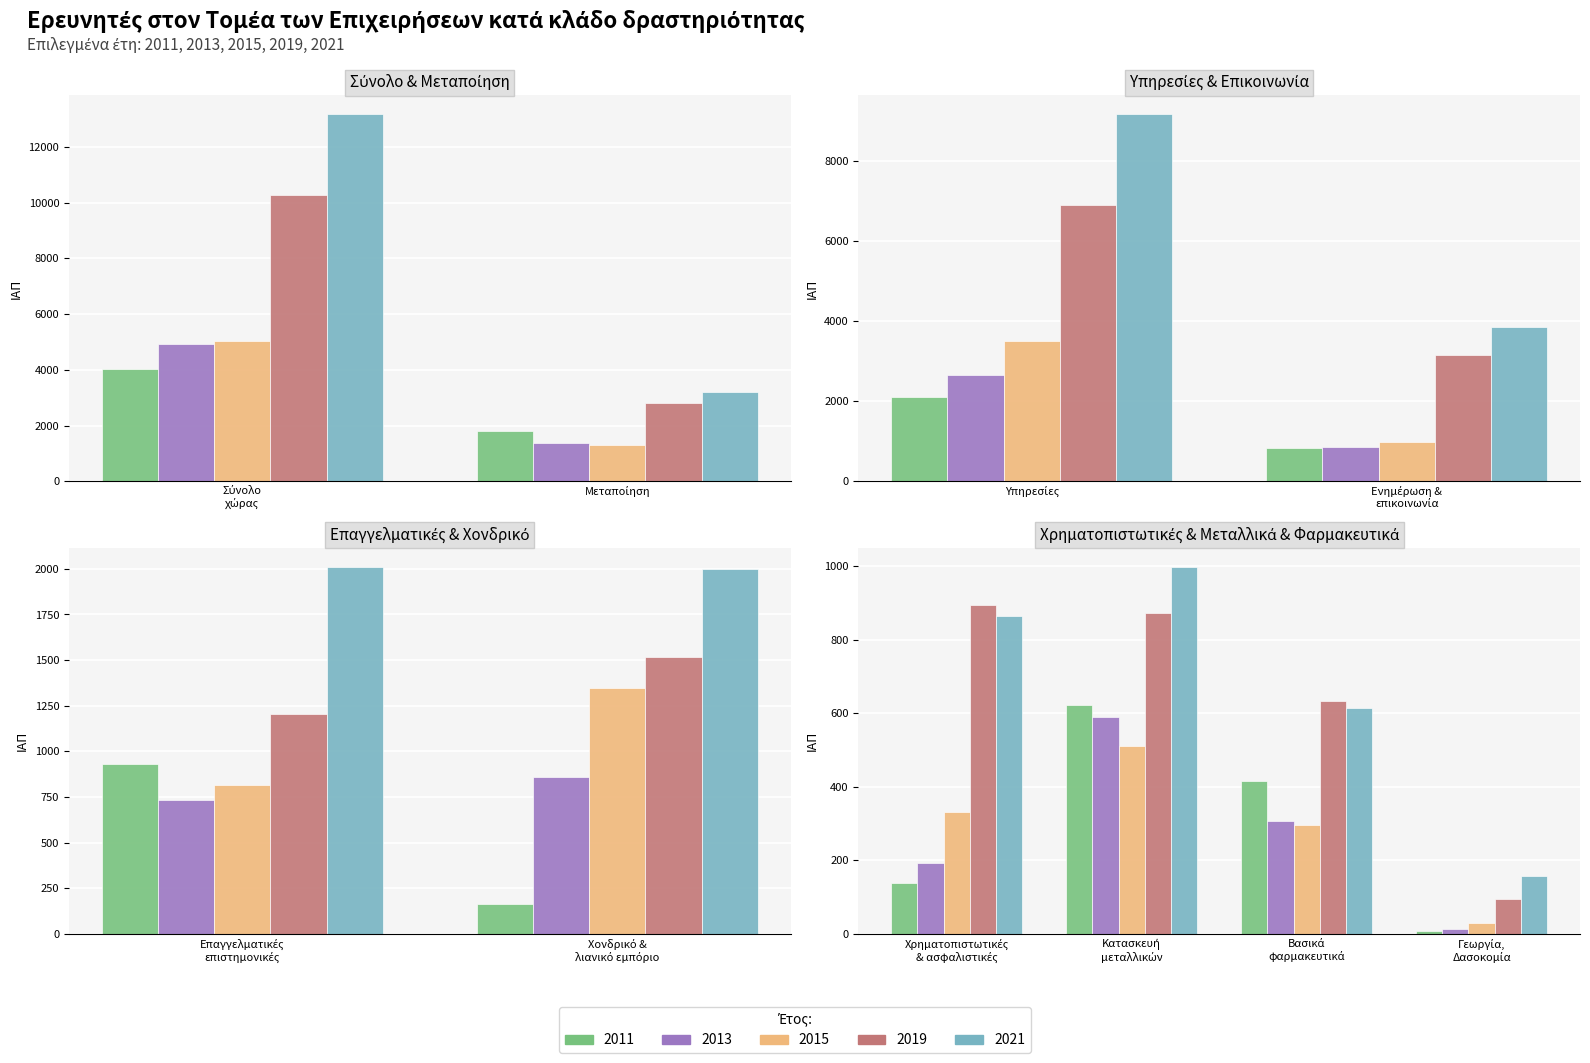

How many groups of bars are there?

10